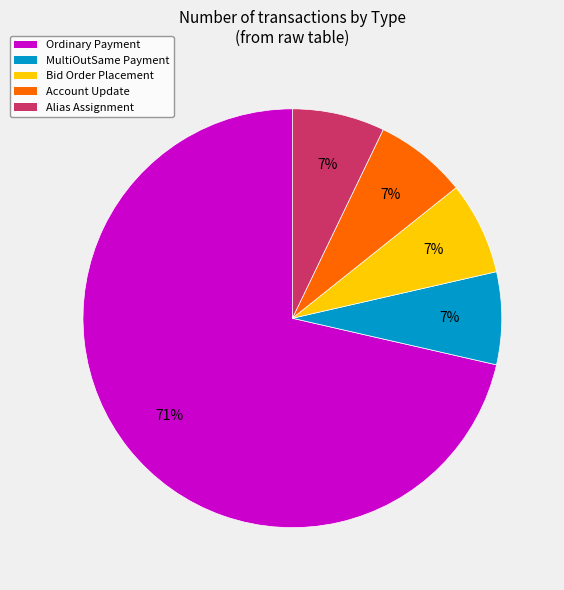

To the nearest percent, what is the average slice percentage?

20%